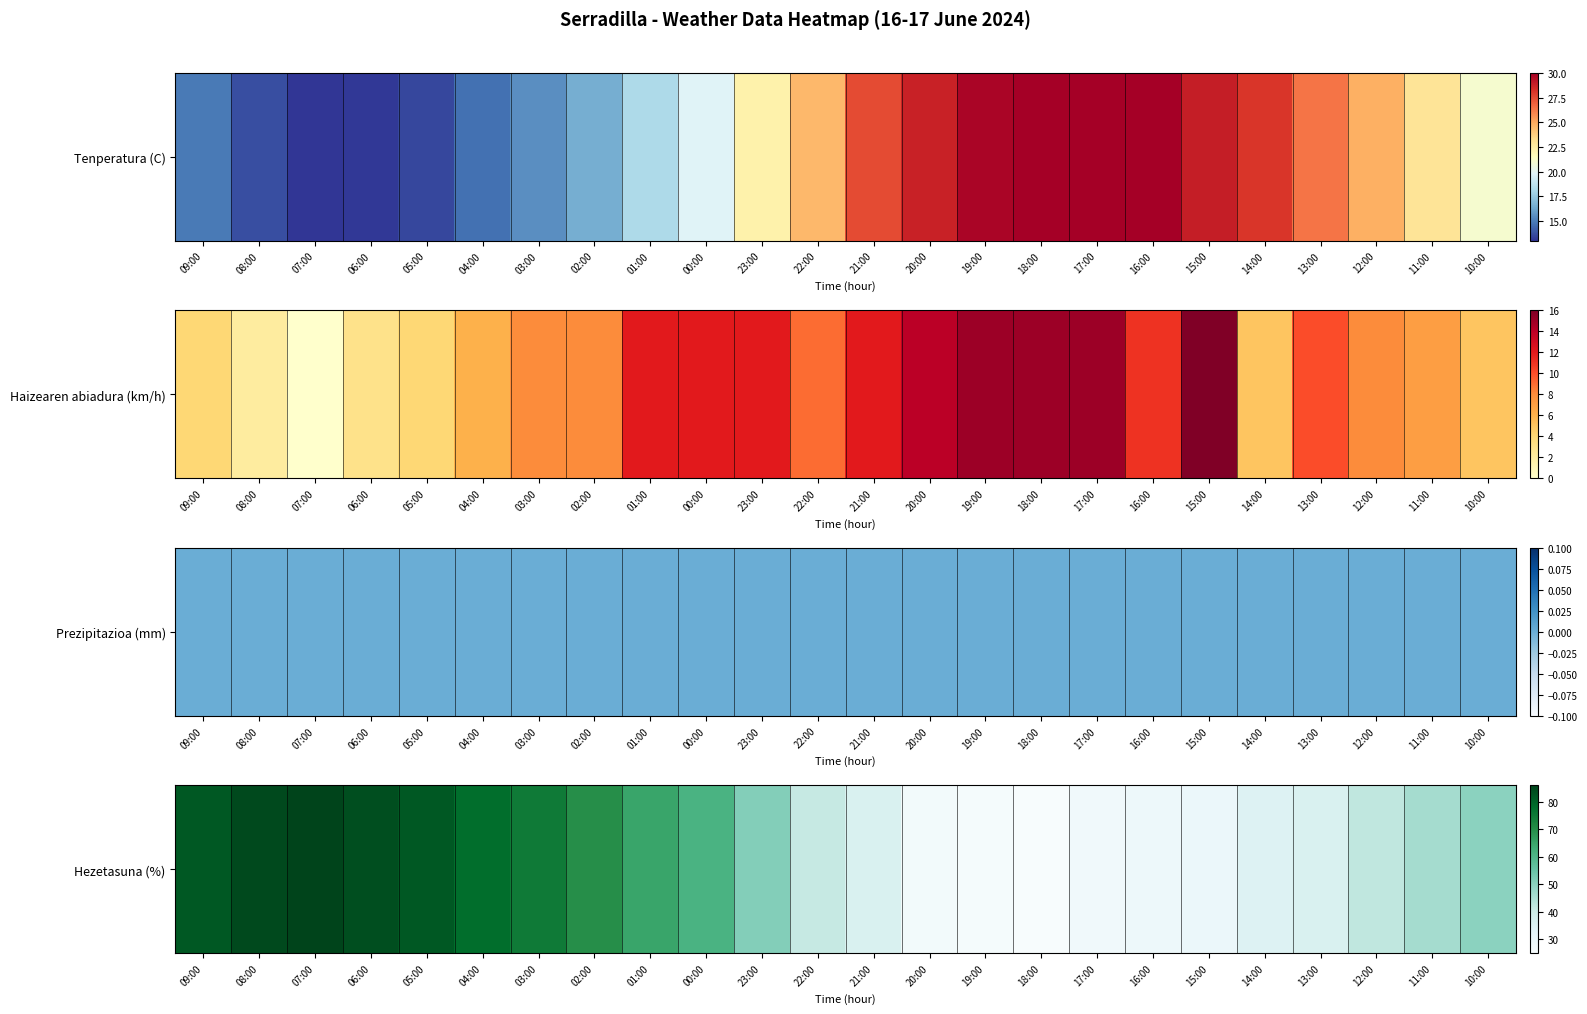

What is the greatest value displayed?

86